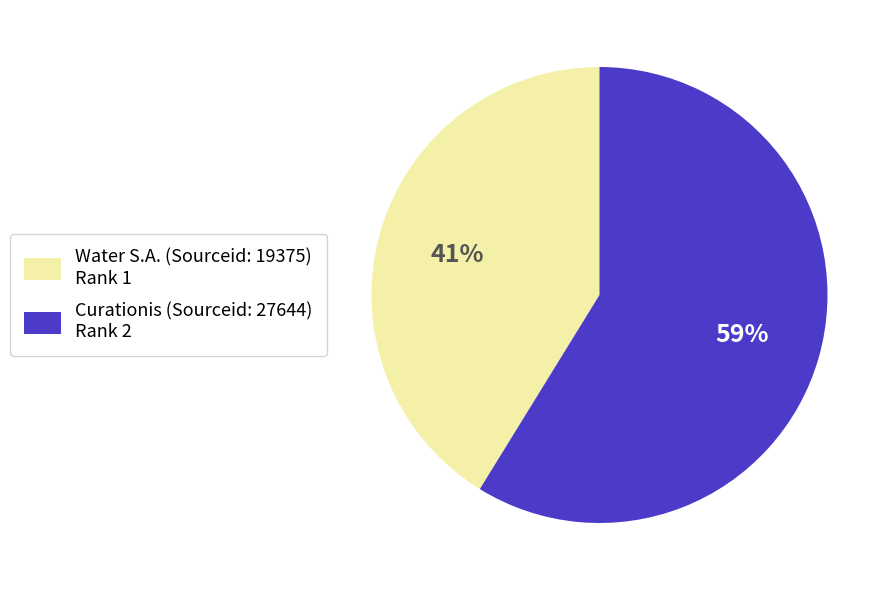

To the nearest percent, what is the average slice percentage?

50%